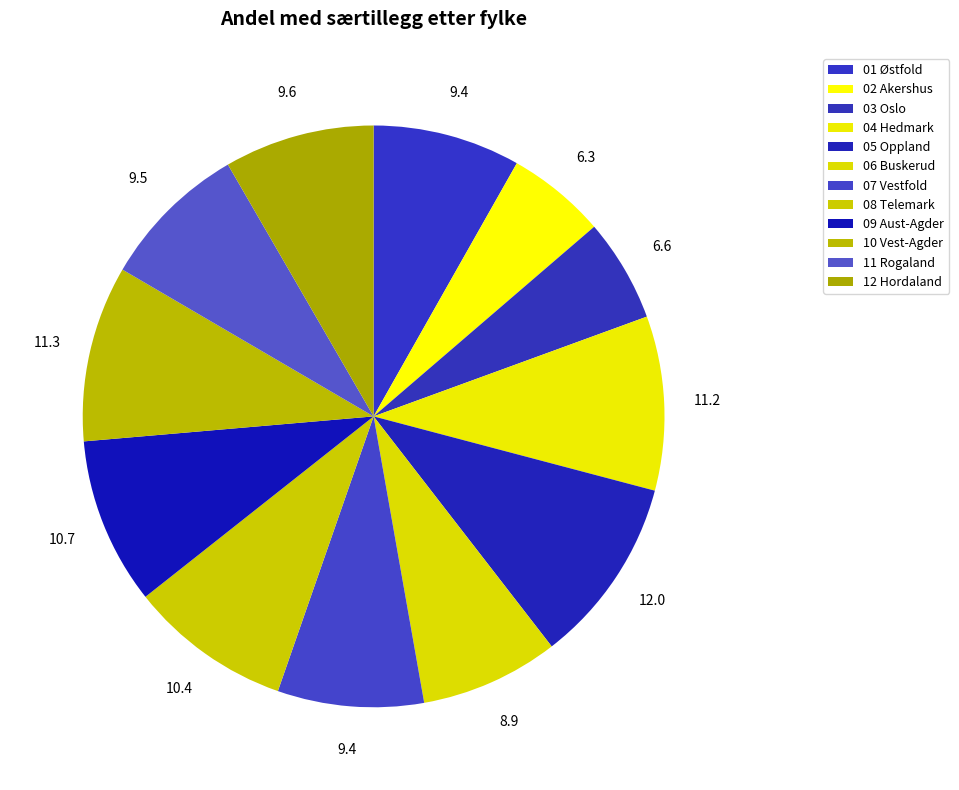

What is the largest slice in the pie chart?

05 Oppland